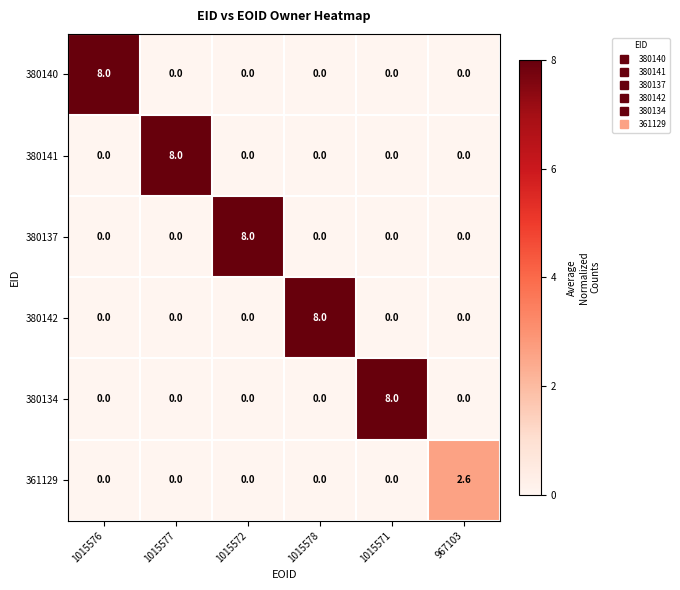

At how many categories does at least one series exceed 6?

5